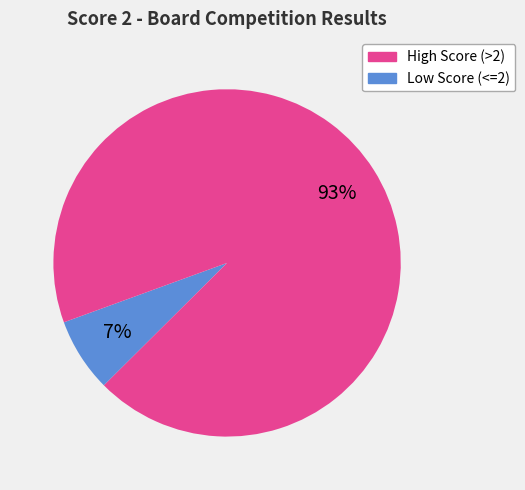

Does any single category account for the majority?

Yes